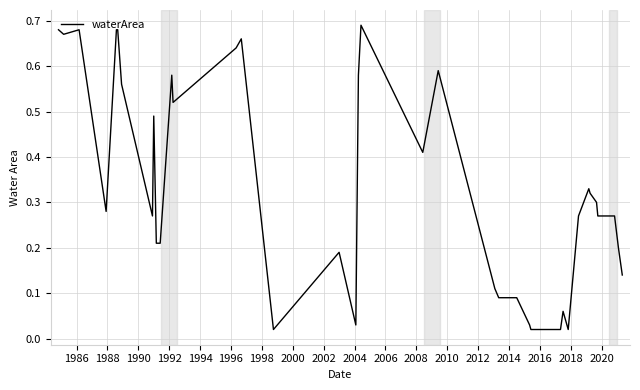

How many lines are shown in the chart?

1